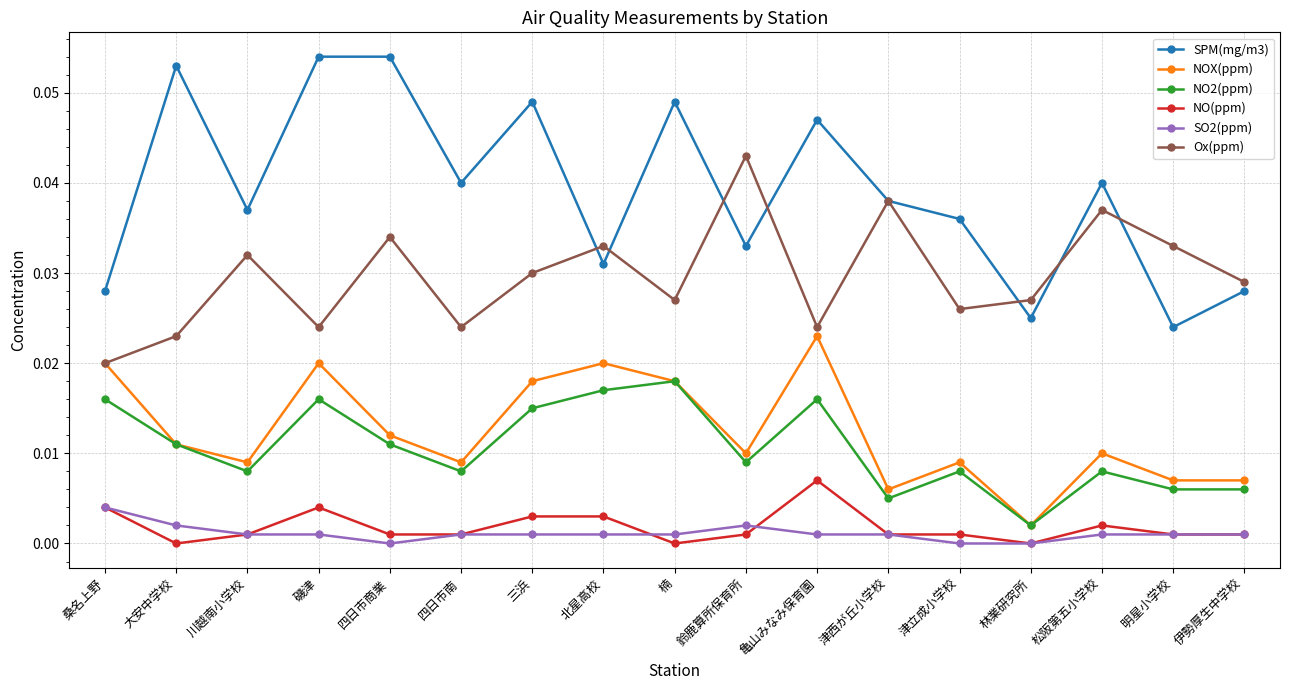

What is the label of the 15th point from the left?

松阪第五小学校